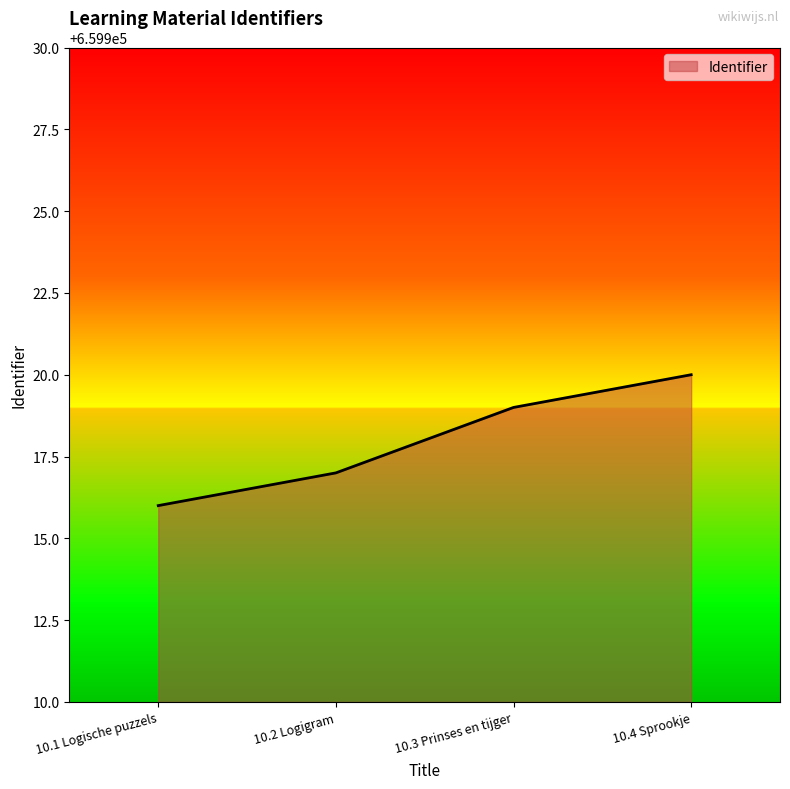

Rank the categories by value from lowest to highest.

10.1 Logische puzzels, 10.2 Logigram, 10.3 Prinses en tijger, 10.4 Sprookje